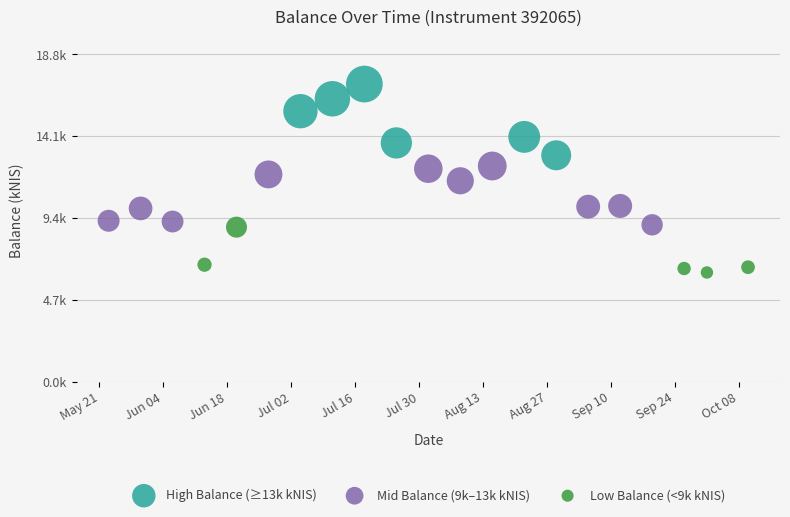

What are all the series names shown in the legend?

High Balance (≥13k kNIS), Mid Balance (9k–13k kNIS), Low Balance (<9k kNIS)